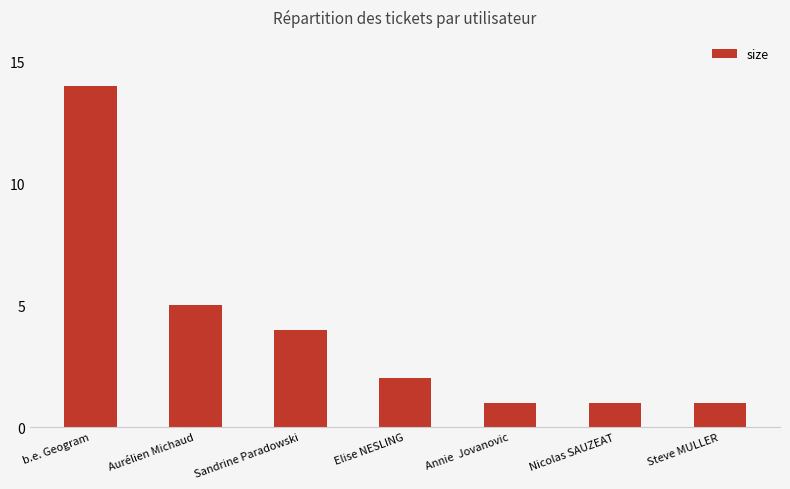

The value at Nicolas SAUZEAT is 0. True or false?

False